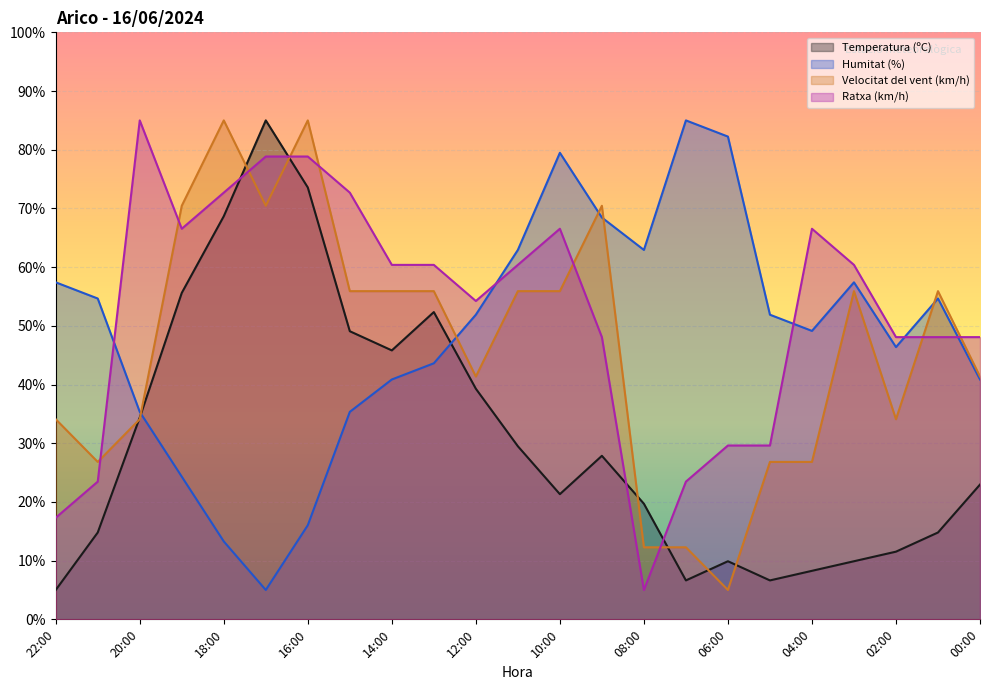

What is the minimum value for Velocitat del vent (km/h)?

5.0